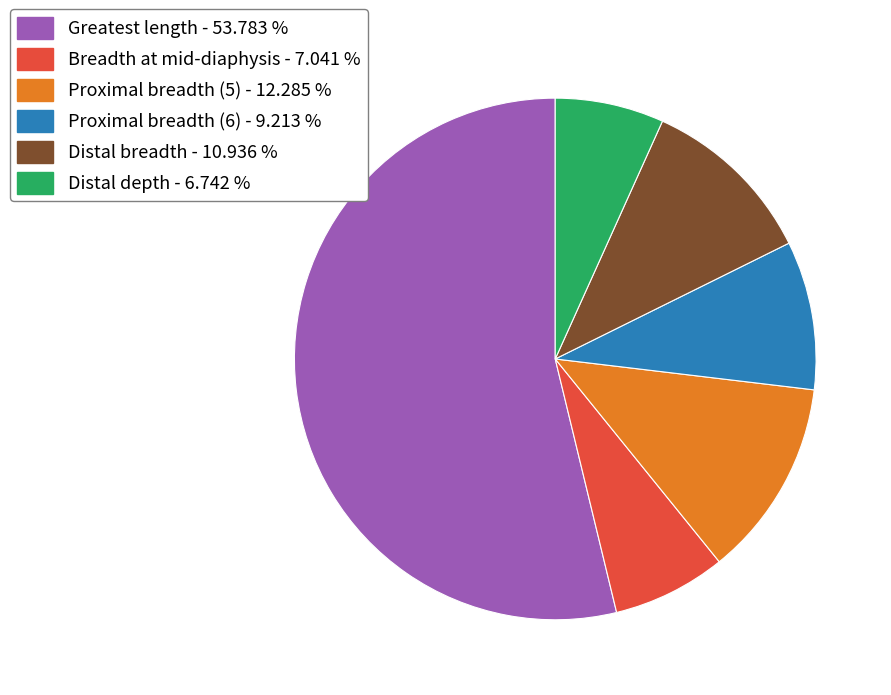

Is it true that Distal breadth is 11% of the pie?

True